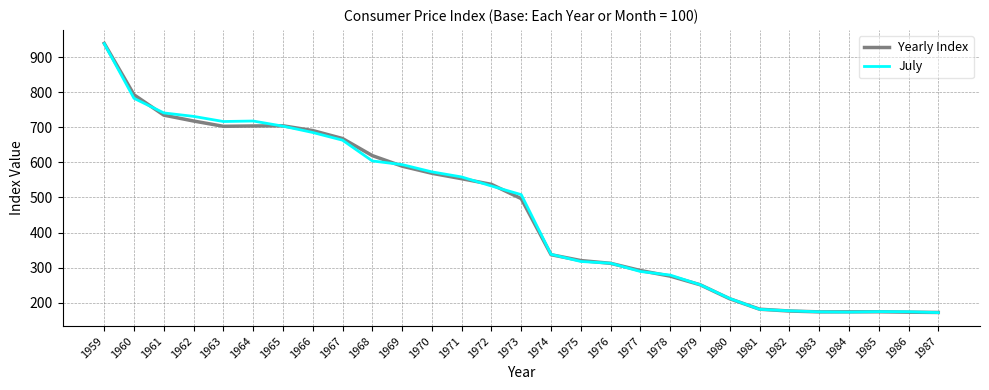

Is the value of Yearly Index at 1987 greater than the value of July at 1974?

No